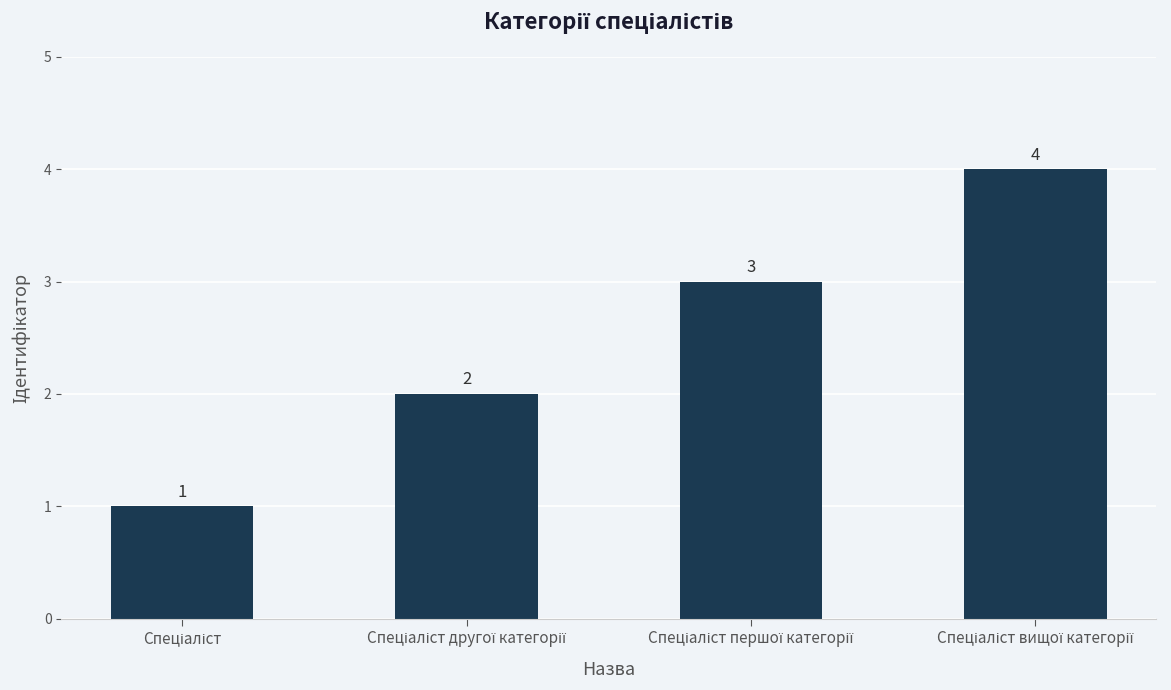

Count the values in the range 2 to 4.

3